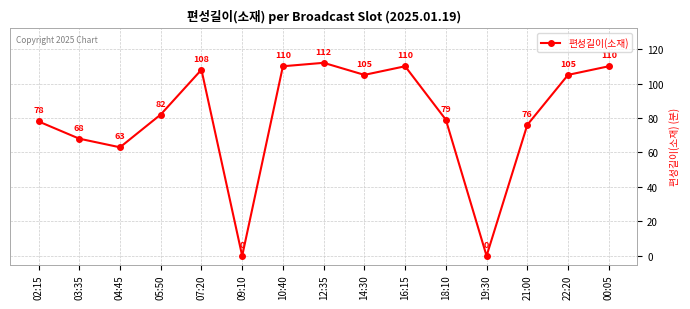

Between 12:35 and 03:35, which is larger?

12:35